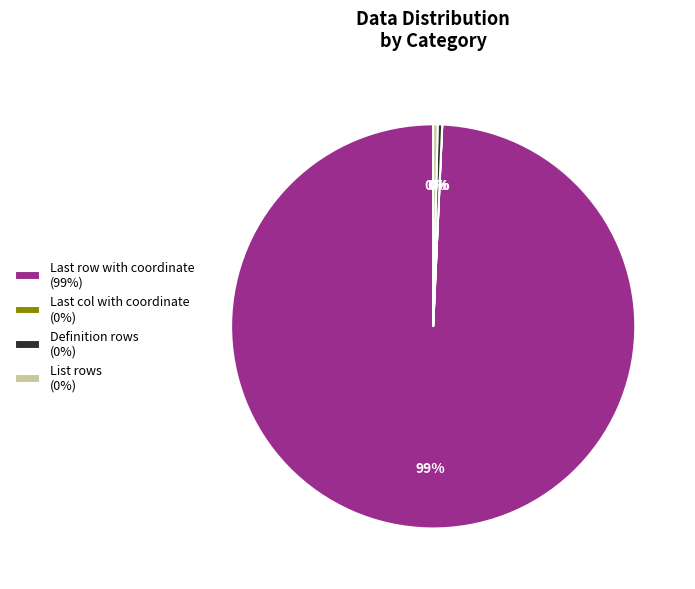

Is the sum of List rows and Definition rows greater than half?

No